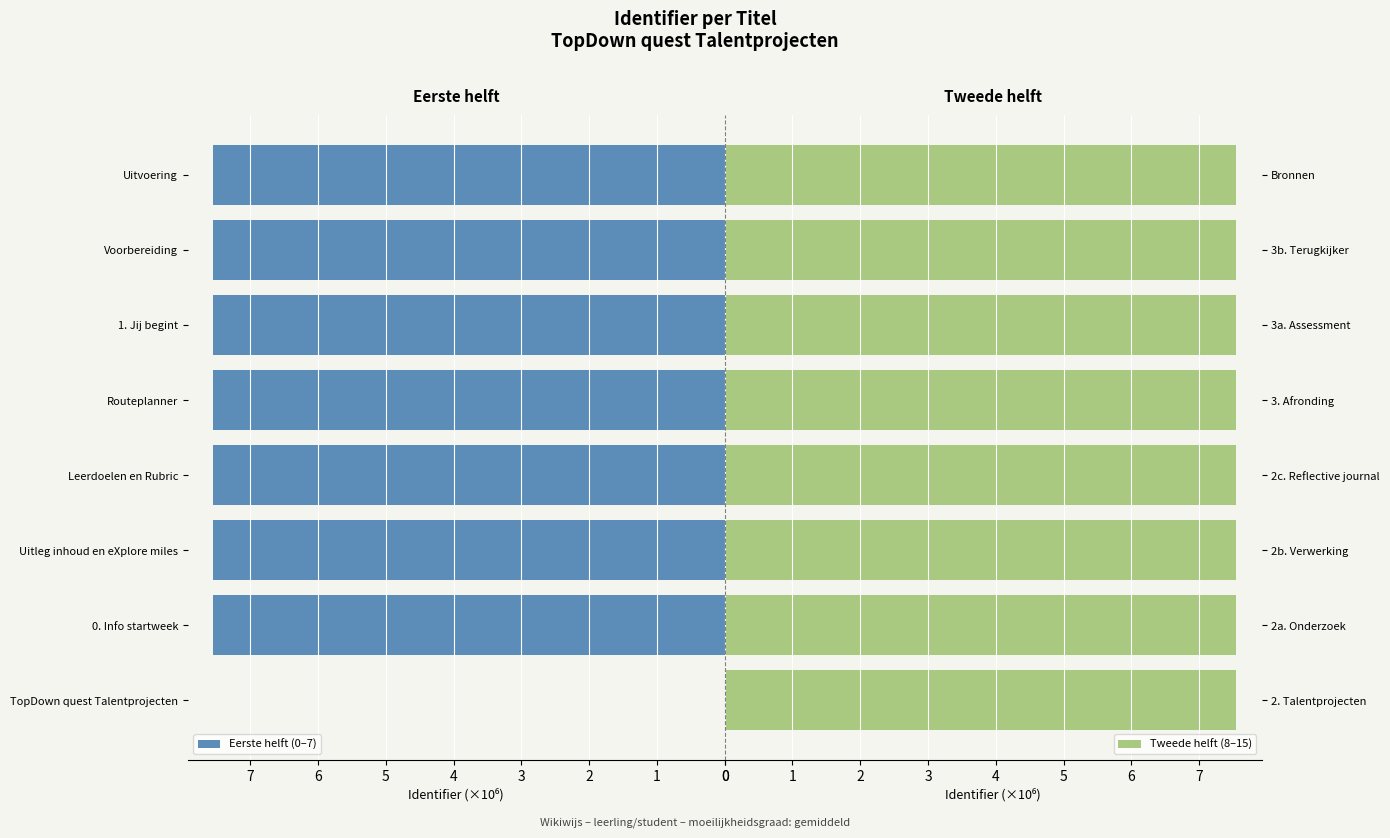

True or false: Eerste helft (0–7) has a value of 7.5 at Uitleg inhoud en eXplore miles.

True